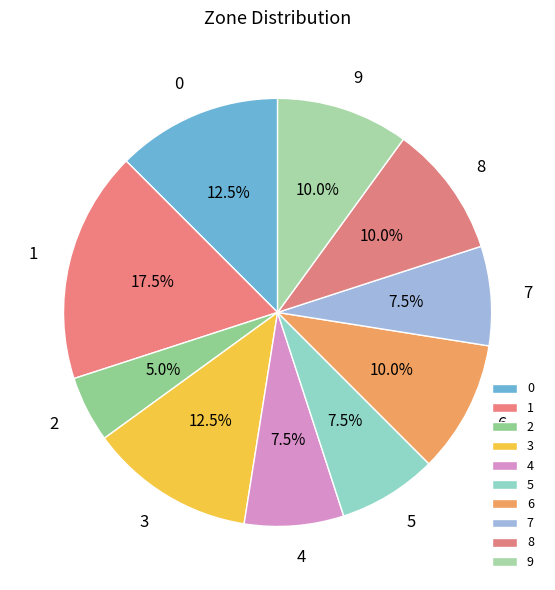

Combined, do 9 and 8 account for over 50%?

No